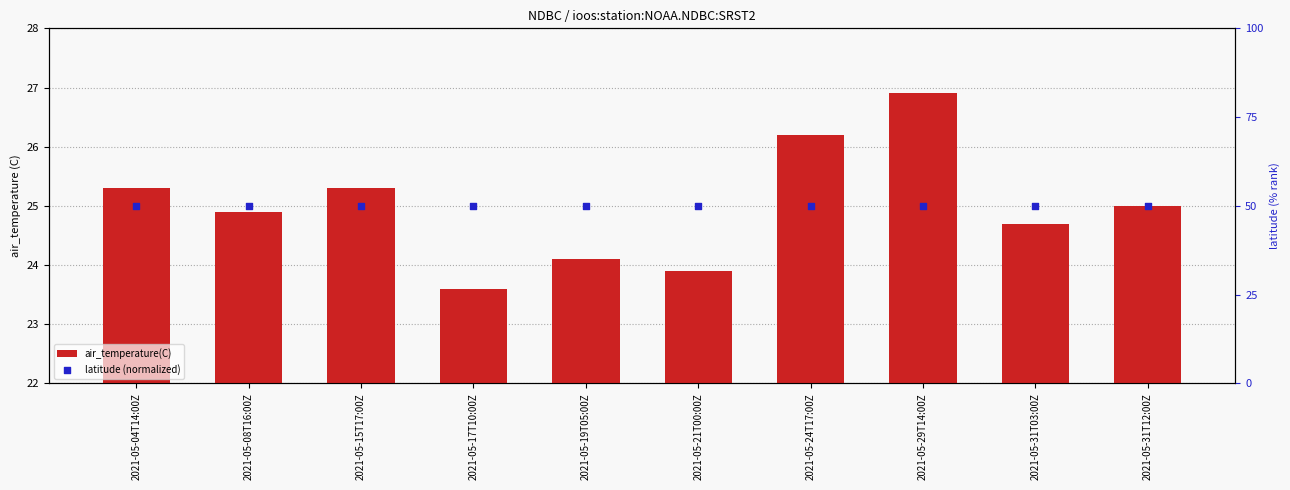

At how many categories does at least one series exceed 47?

10